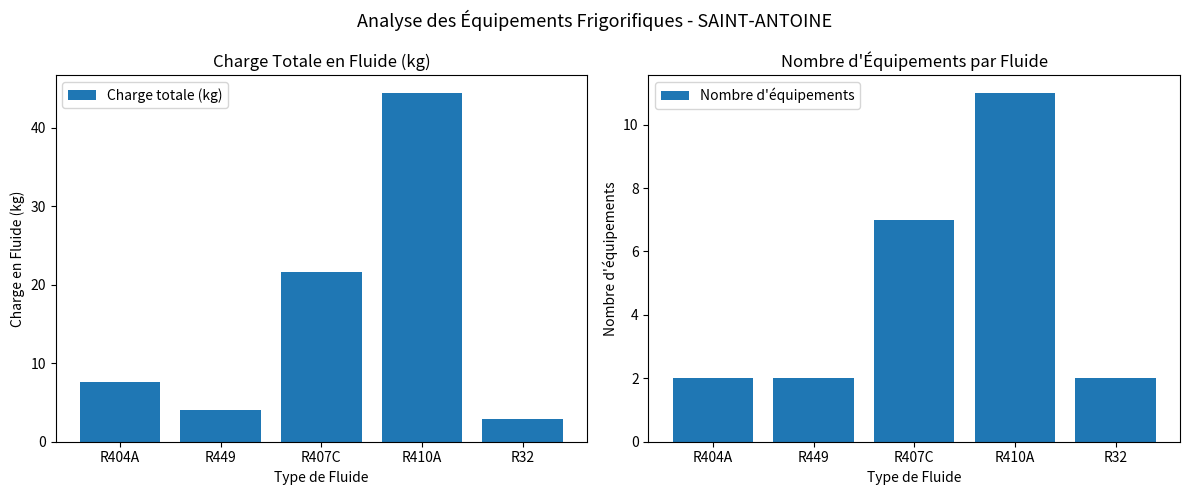

How many data points does each series have?

5